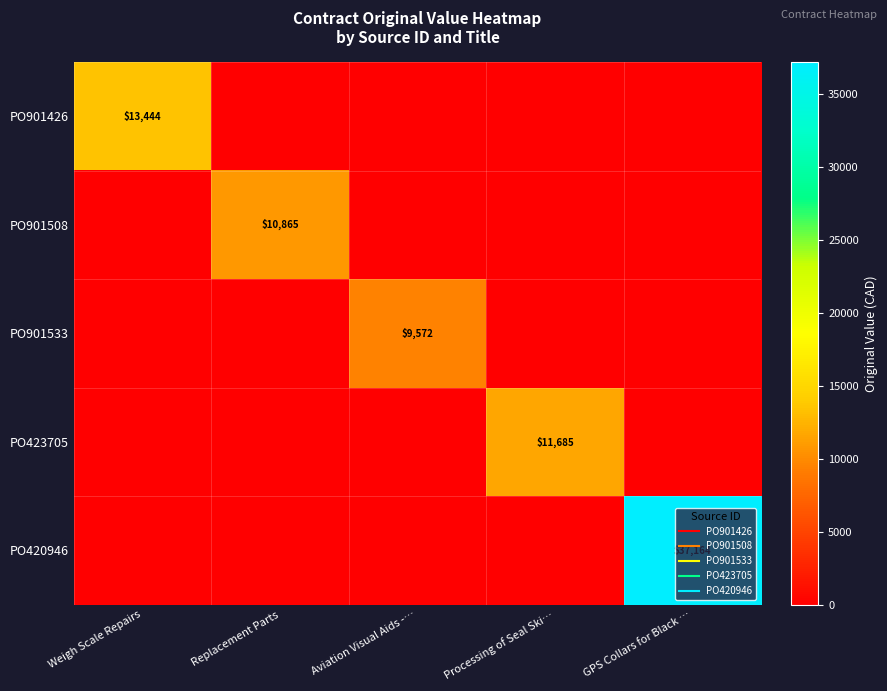

What is the difference between the maximum and minimum values in the PO901508 series?

10864.7